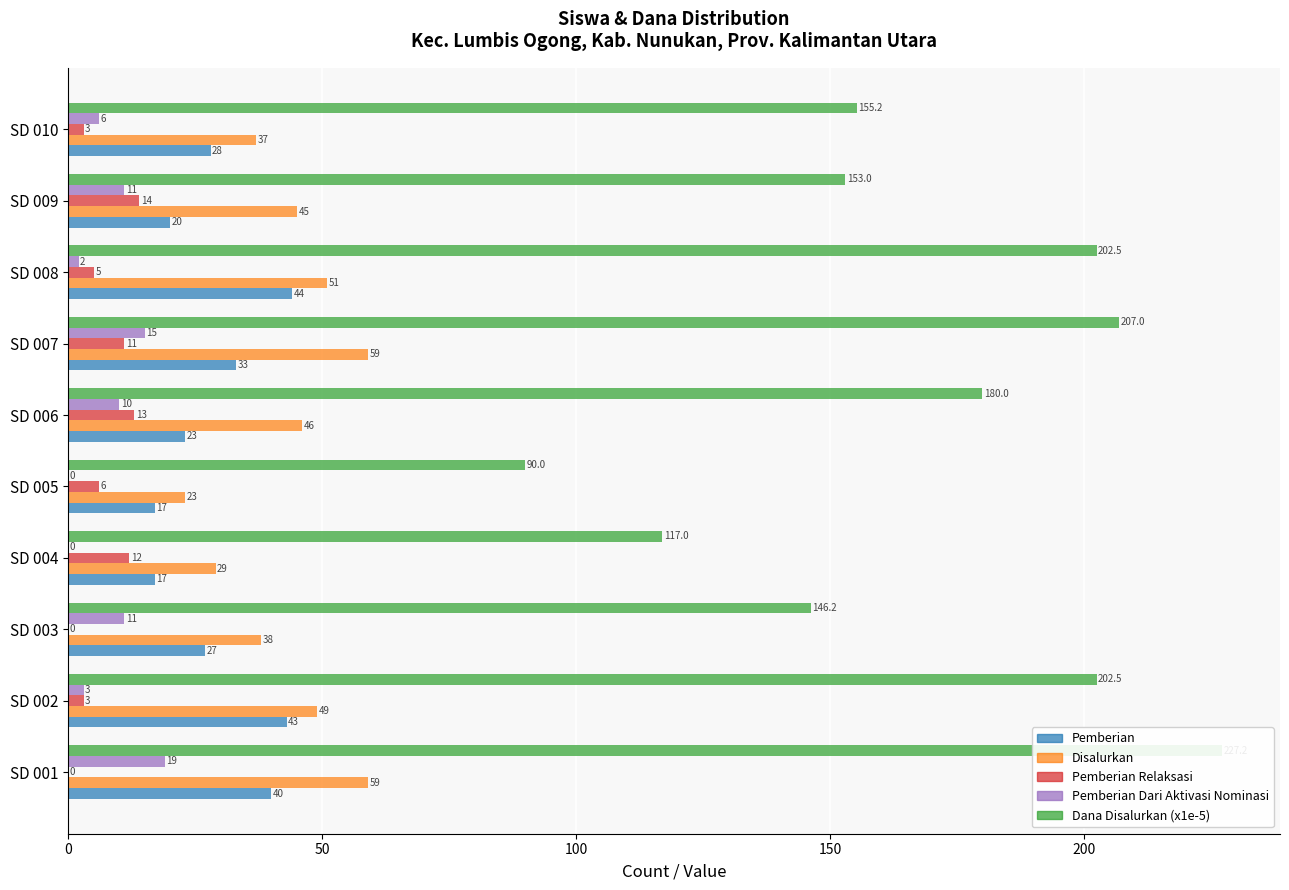

What is the average value of the Pemberian Dari Aktivasi Nominasi series?

7.7